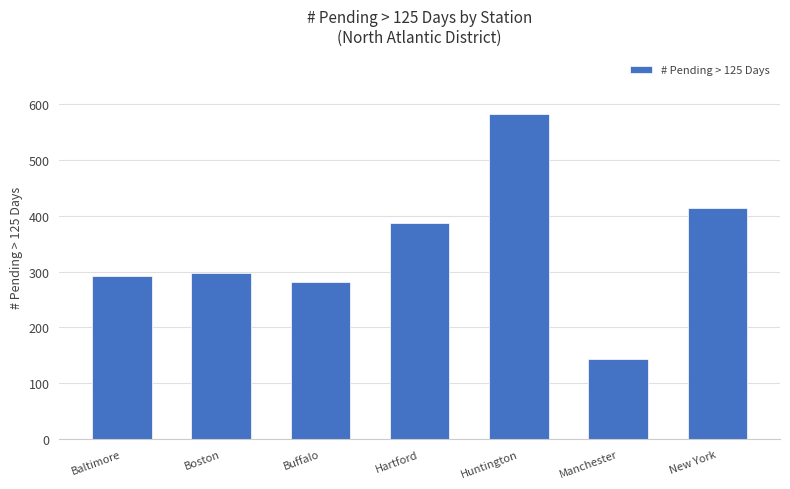

What is the average value?

342